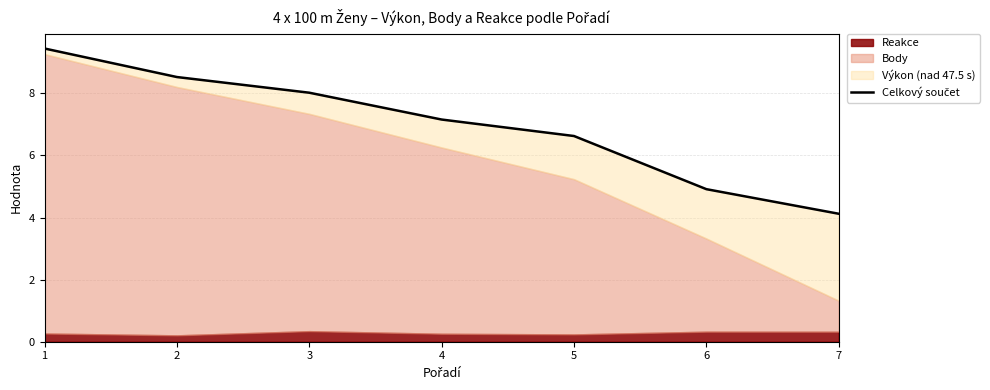

What is the change in value from 2 to 7?

-4.4